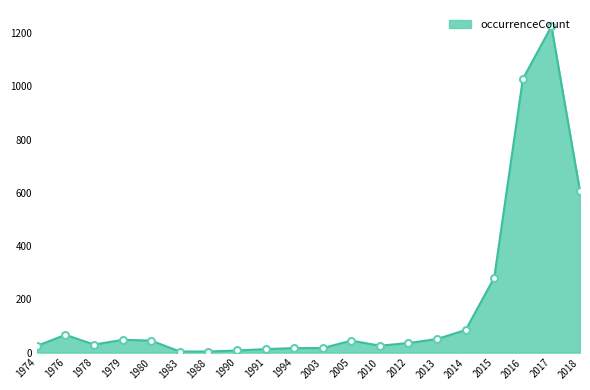

What is the sum of the values at 1994 and 1974?

42